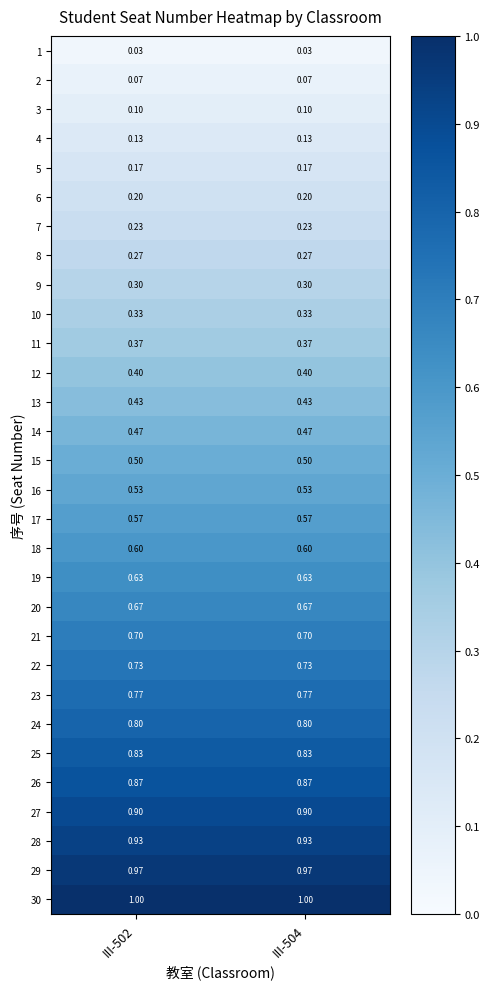

Count the number of categories in the chart.

2